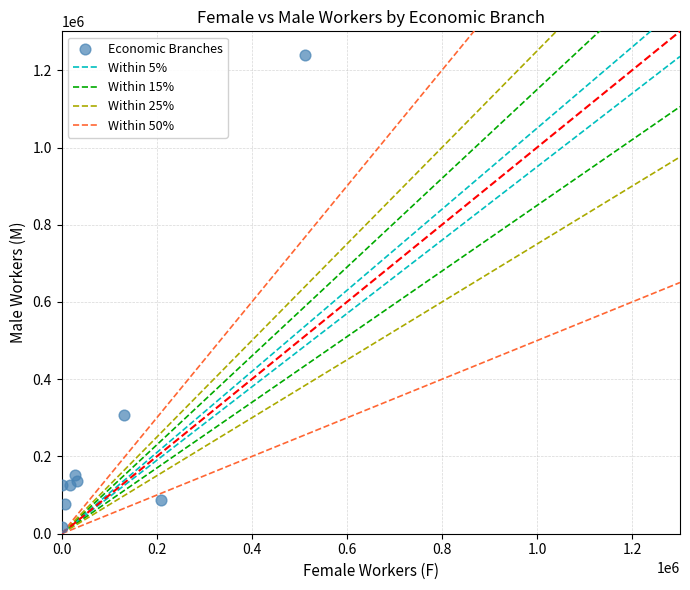

What is the range of Y values (max minus min)?

1220710